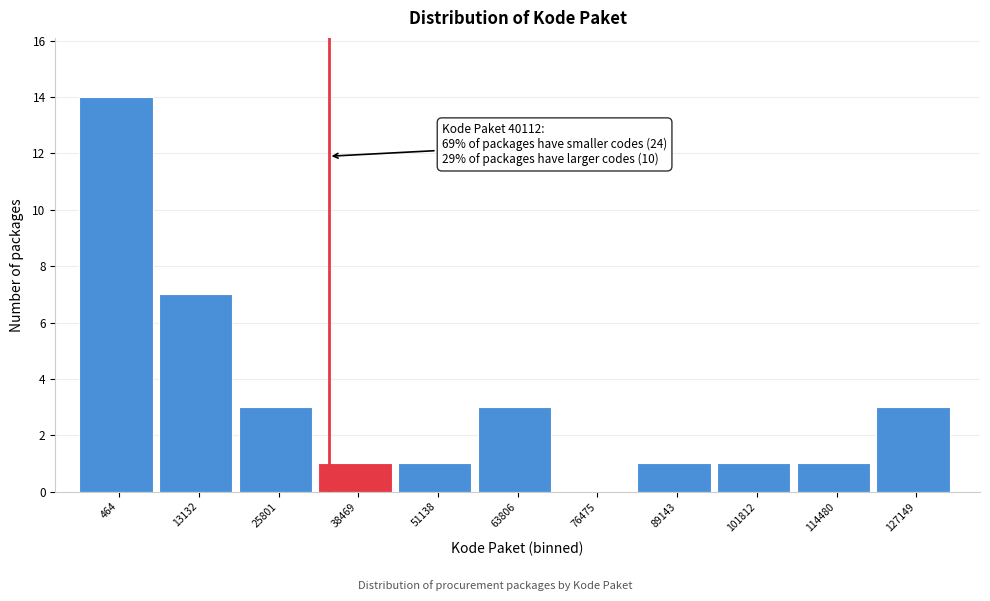

Reading right to left, what are all the values shown in this chart?

127149=3	114480=1	101812=1	89143=1	76475=0	63806=3	51138=1	38469=1	25801=3	13132=7	464=14